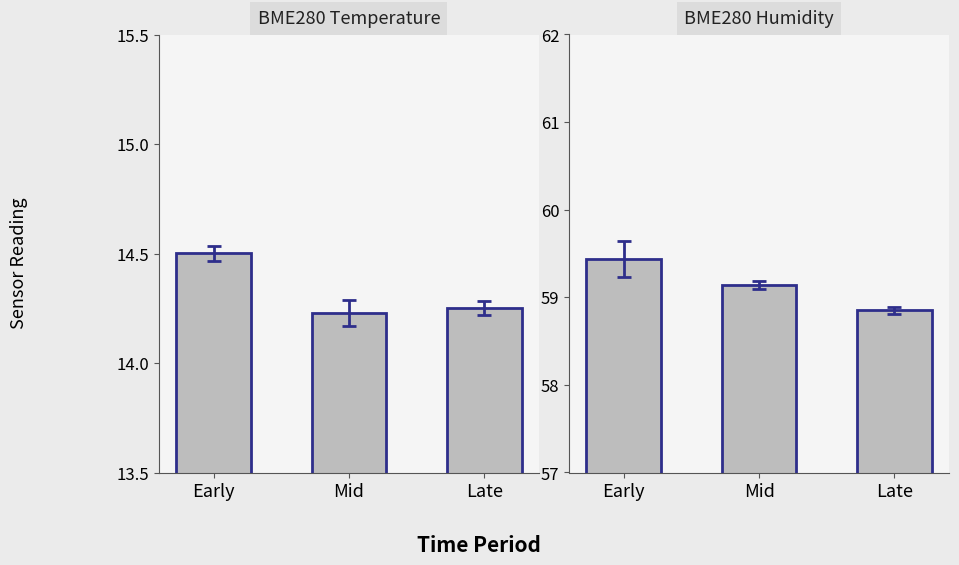

What is the smallest value displayed?

14.2